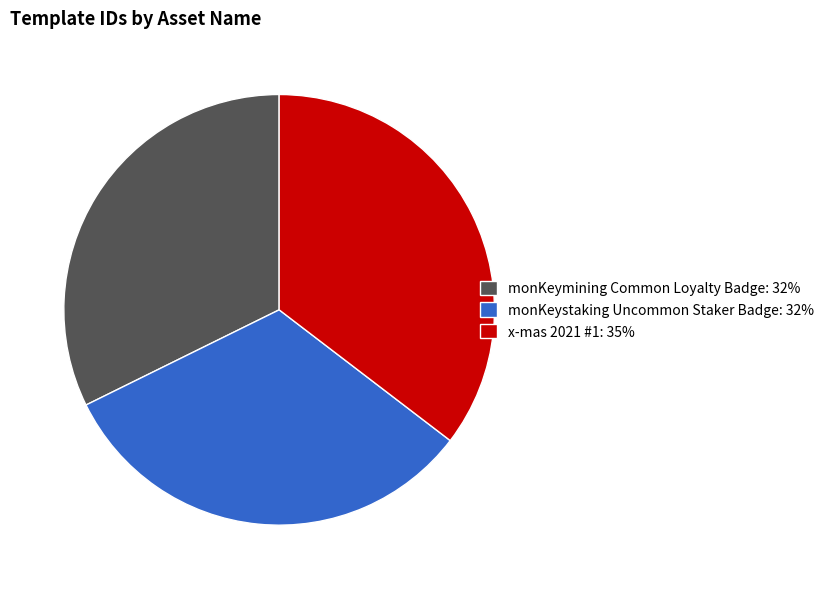

Do monKeystaking Uncommon Staker Badge: 32% and monKeymining Common Loyalty Badge: 32% together represent more than half of the pie?

Yes